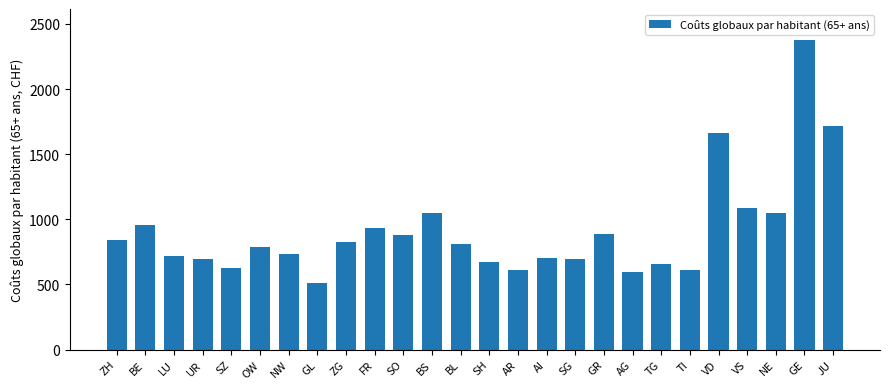

What is the difference between the maximum and second lowest values?

1785.0